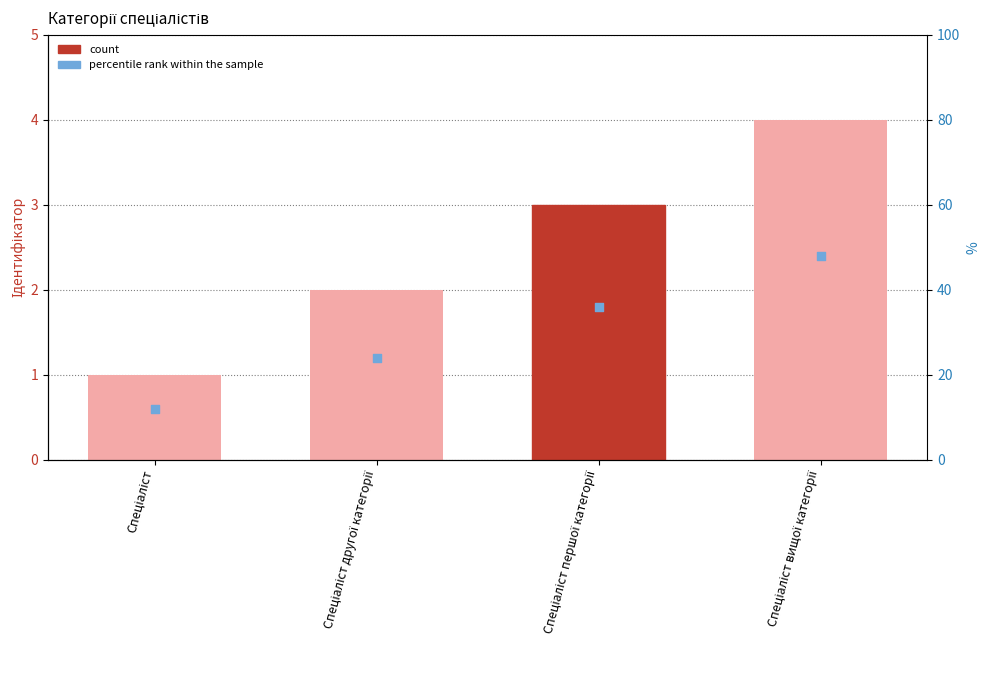

Which series has the largest Y range (max minus min)?

Ідентифікатор